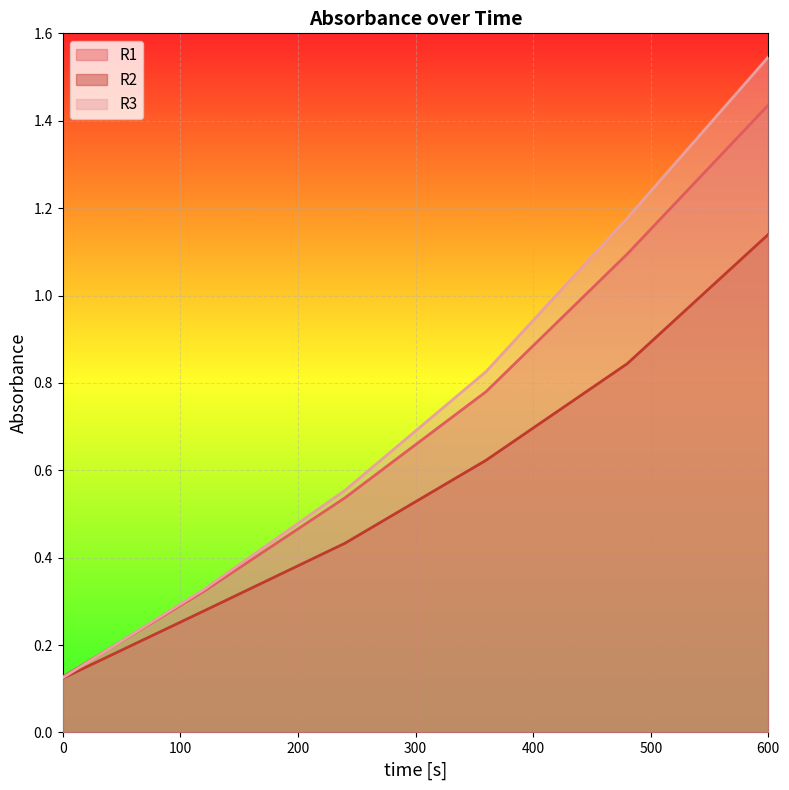

True or false: R3 and R2 intersect in this chart.

False